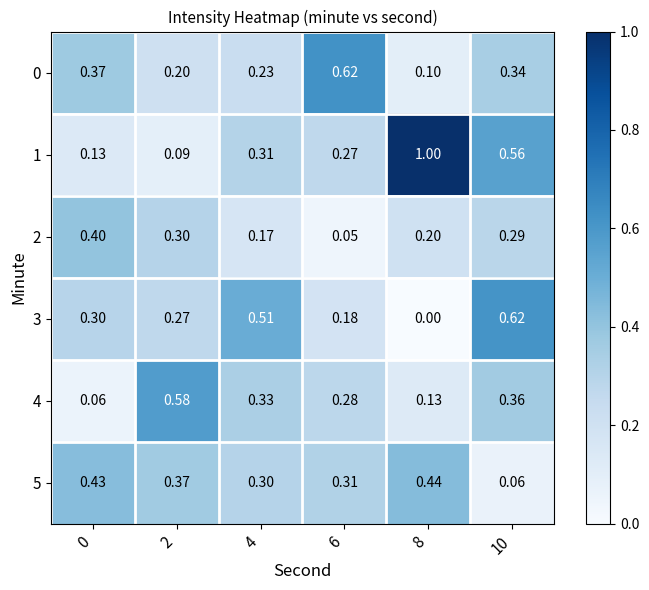

Is the value of 1 at 2 greater than the value of 0 at 6?

No